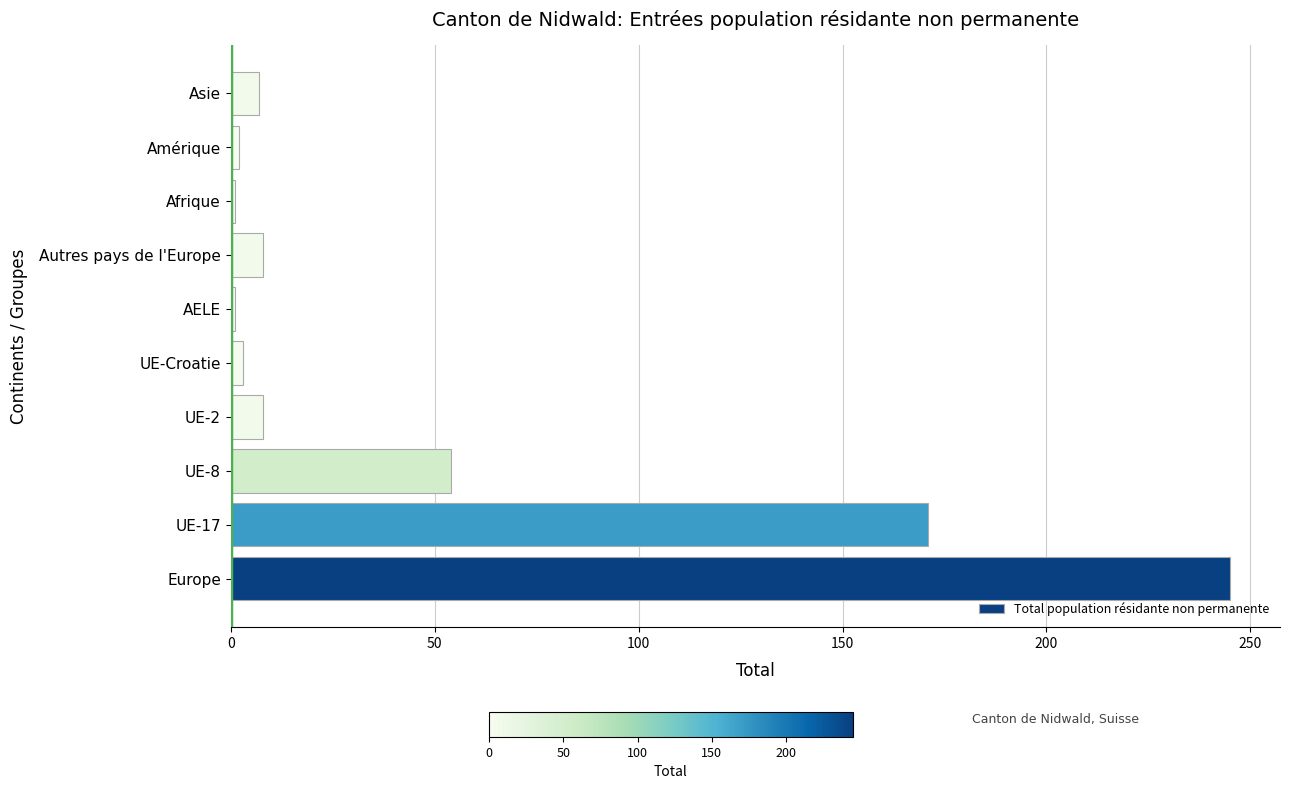

Are the bars horizontal?

Yes